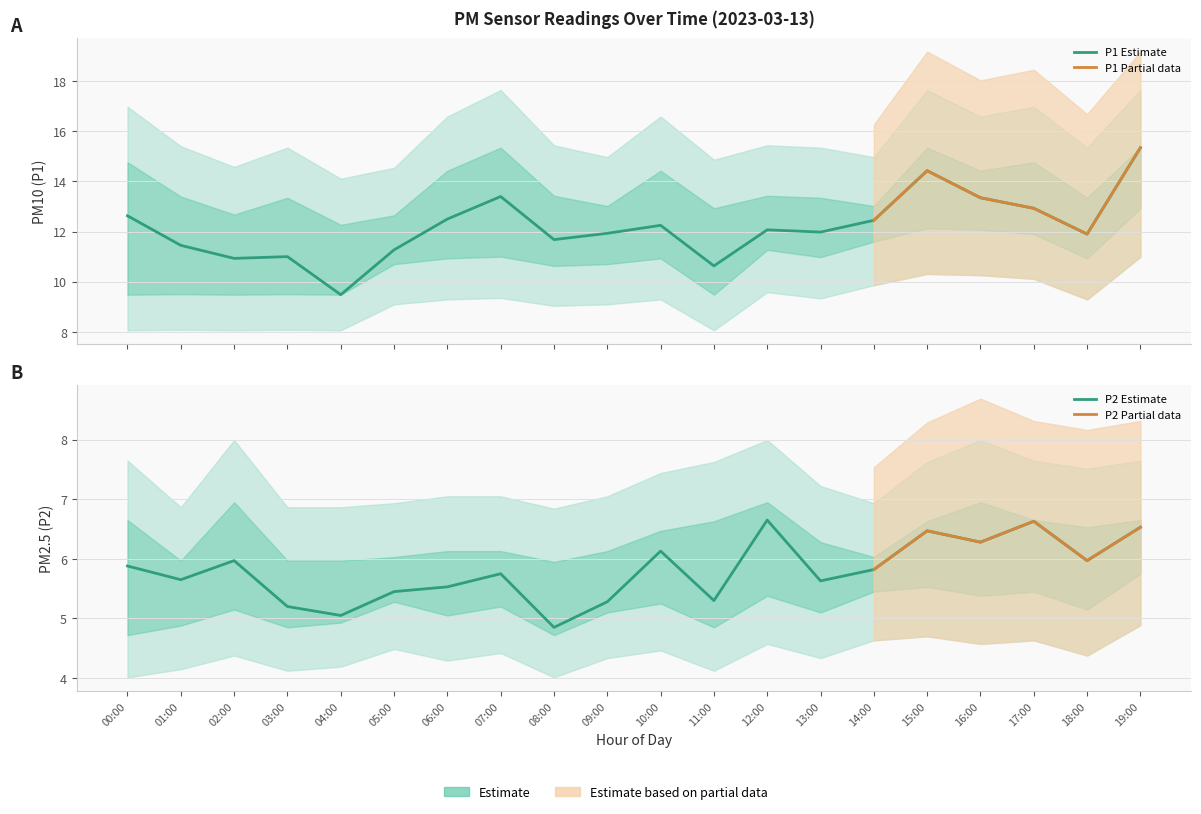

The P1 series shows 4.6 at 12:00. True or false?

False